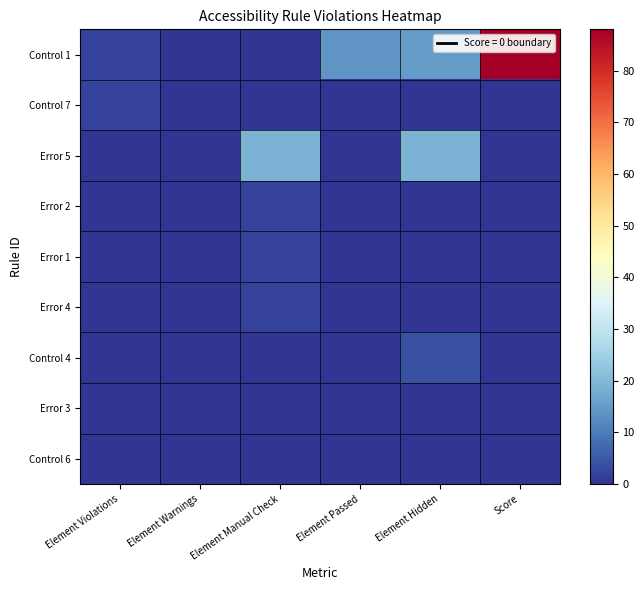

What is the greatest value displayed?

88